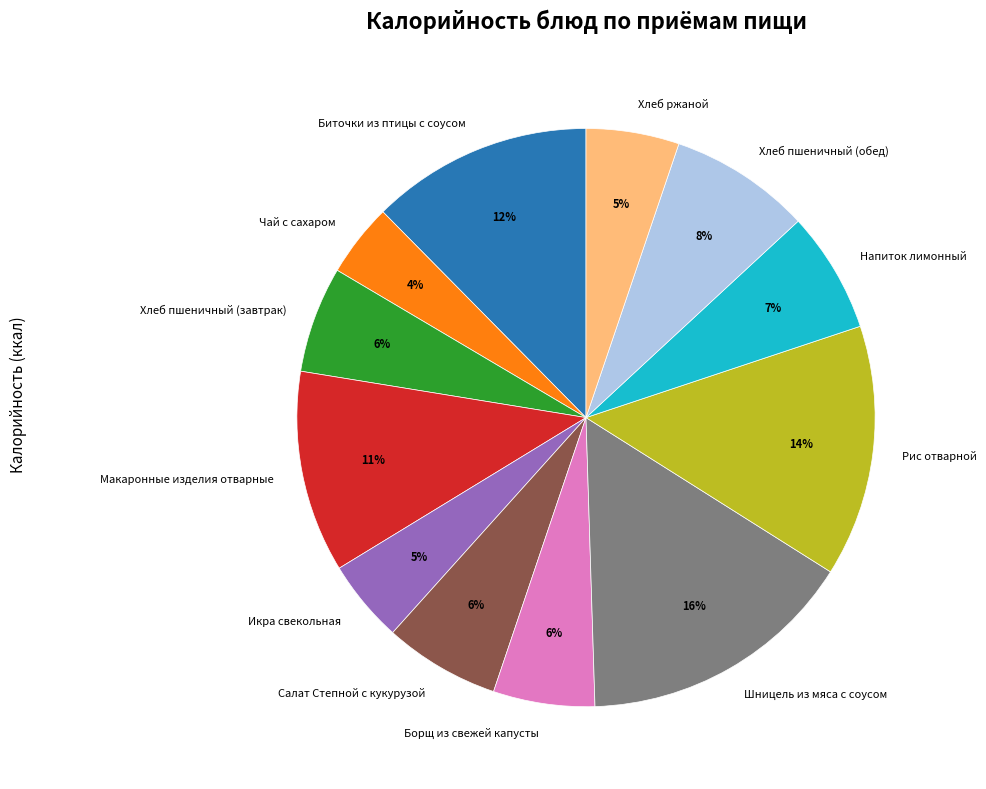

Between Икра свекольная and Чай с сахаром, which is larger?

Икра свекольная